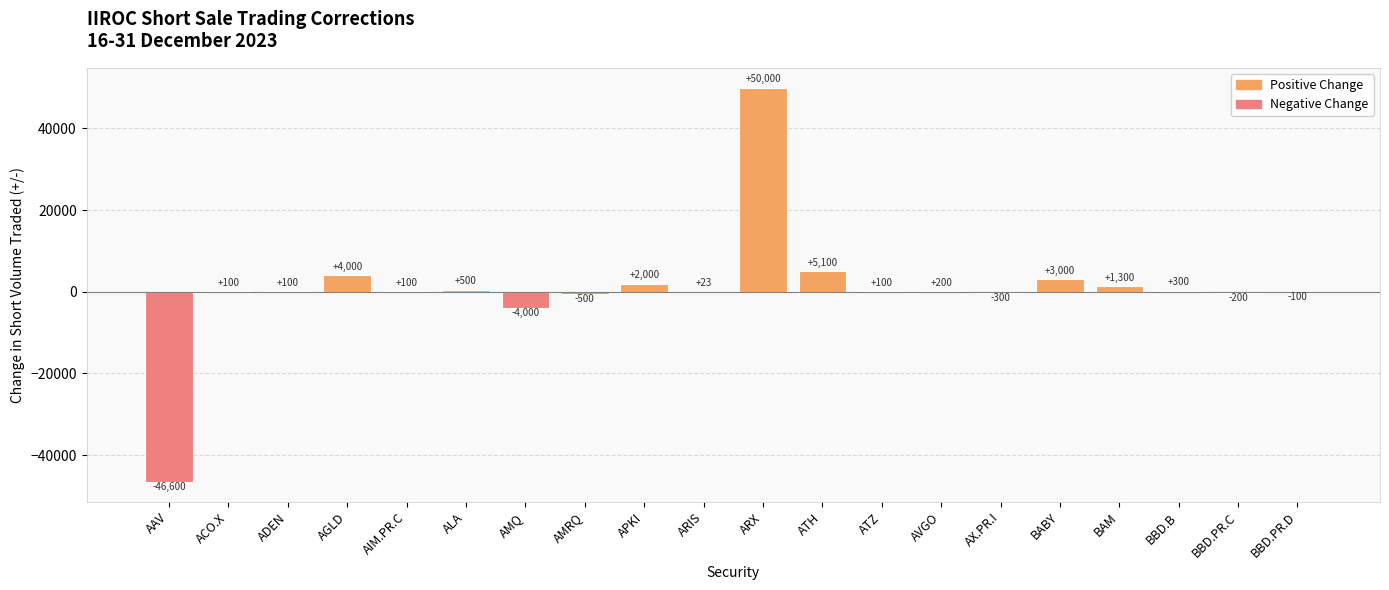

How many distinct data groups are displayed?

1